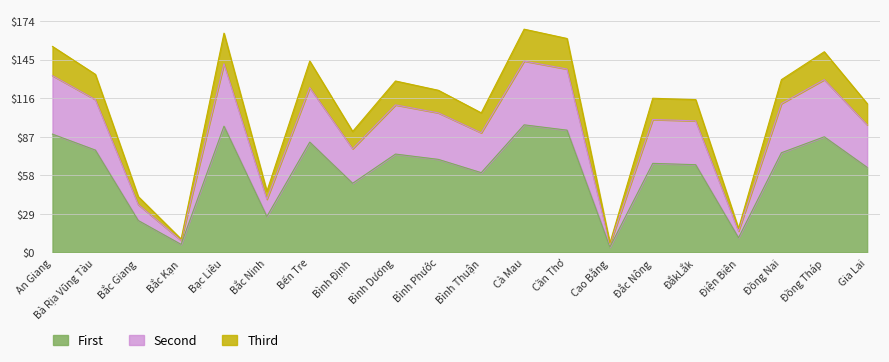

True or false: Third and Second intersect in this chart.

False